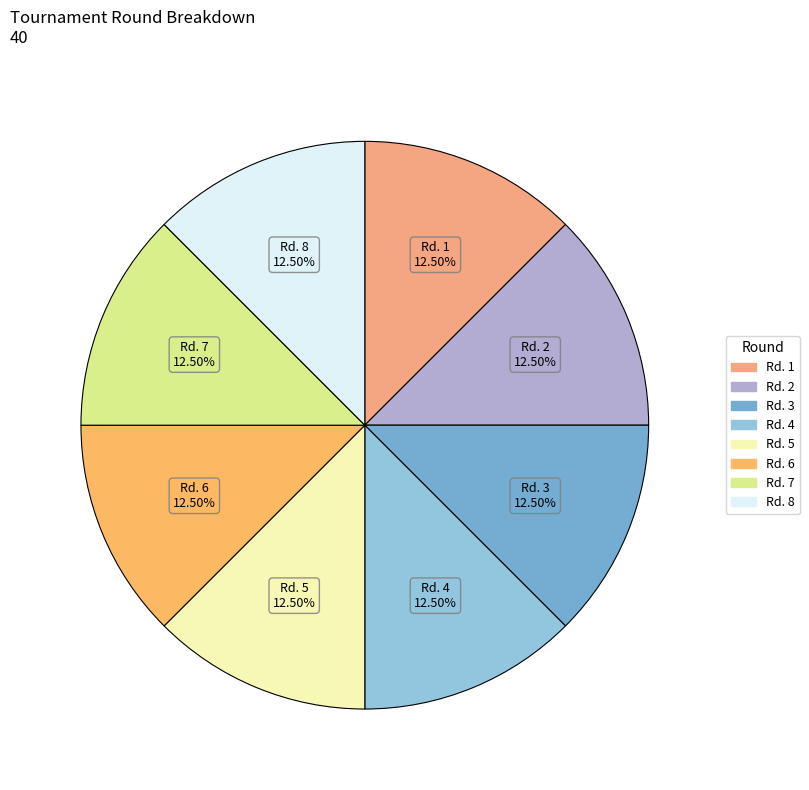

How many segments does this pie chart have?

8